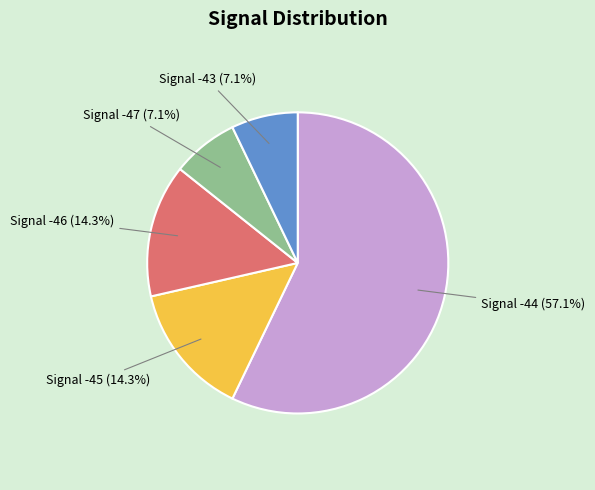

Is there a majority slice in this chart?

Yes